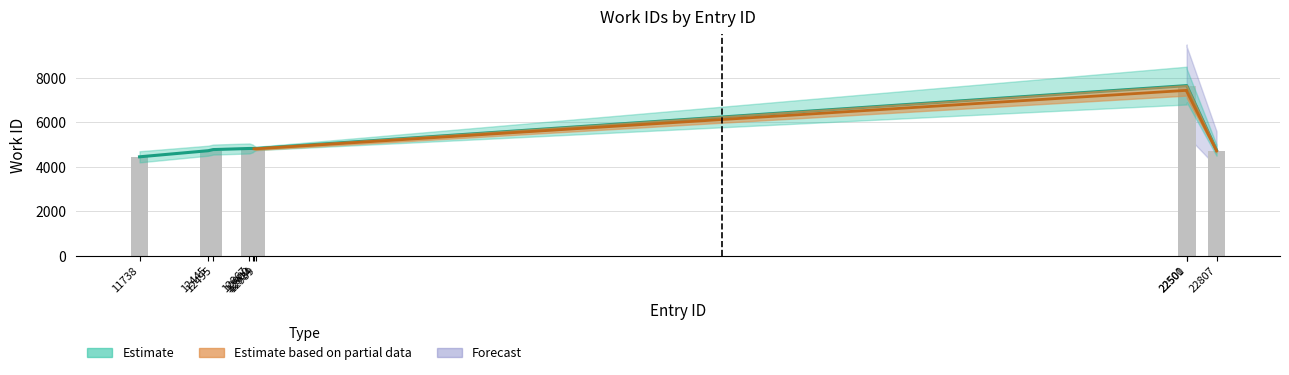

The value at 22807 is 6302. True or false?

False